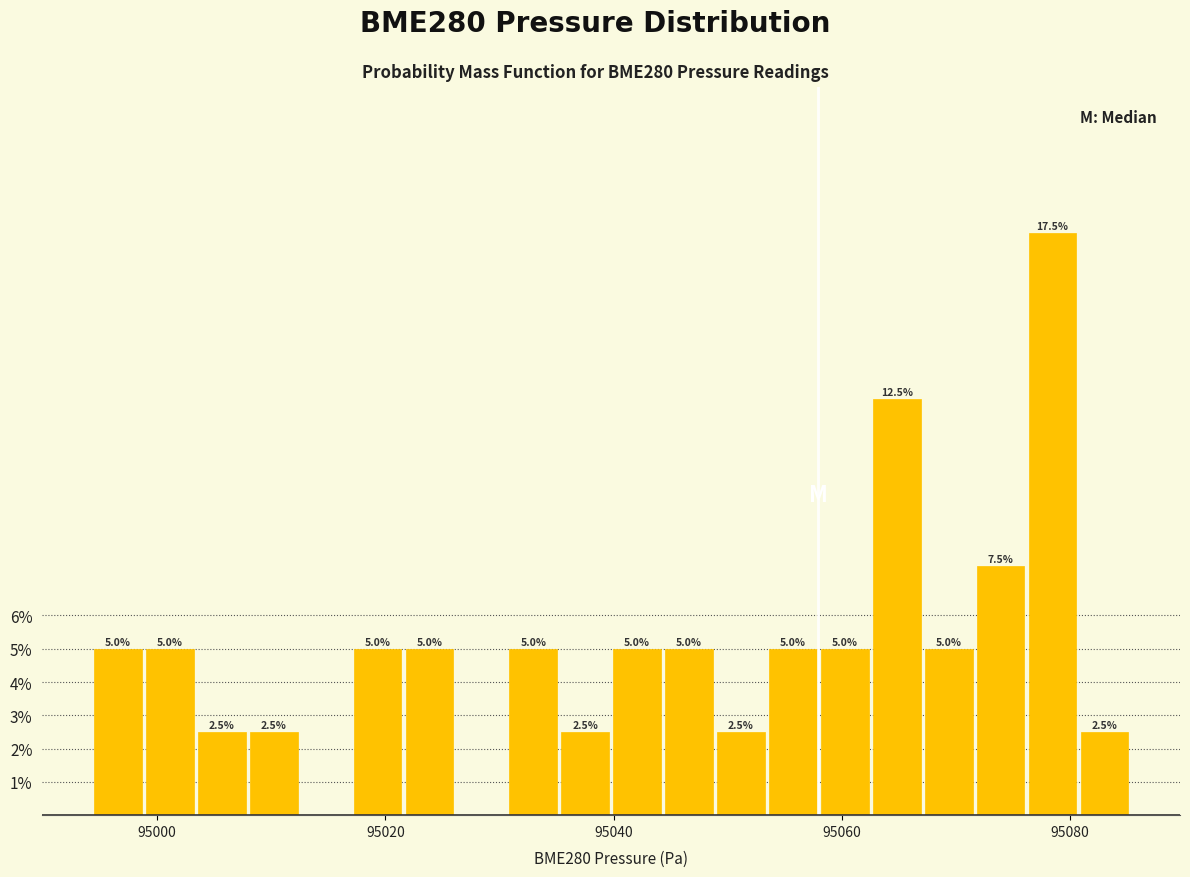

Read against the x-axis, roughly where is the centre of the tallest bar?

95078